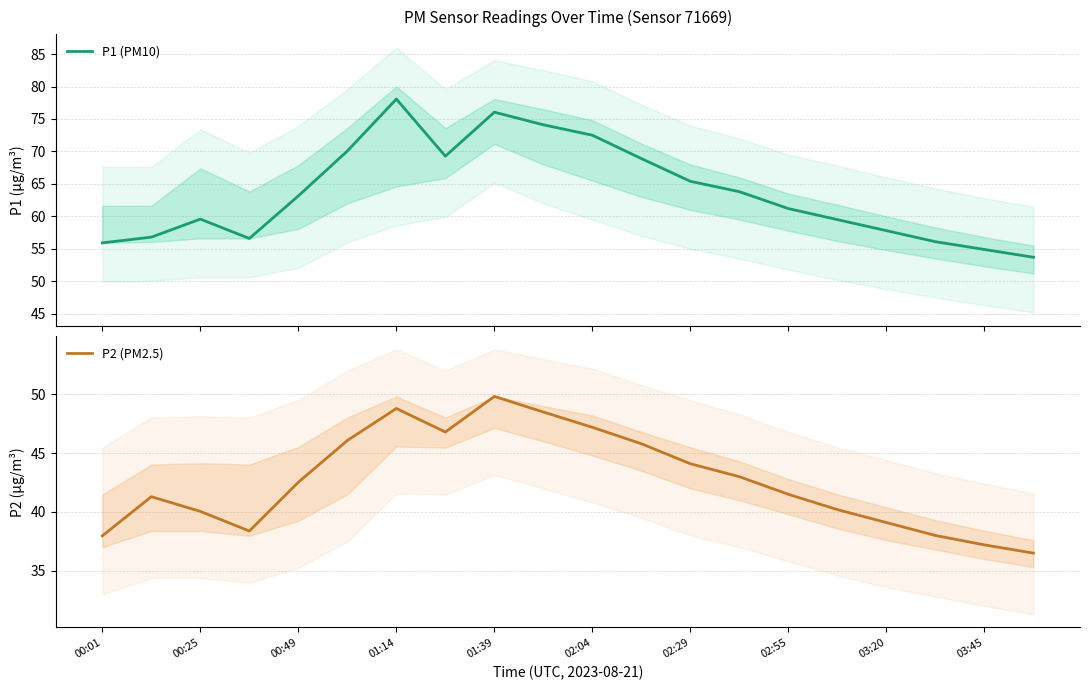

List the series in order of their overall mean, lowest first.

P2 (PM2.5), P1 (PM10)